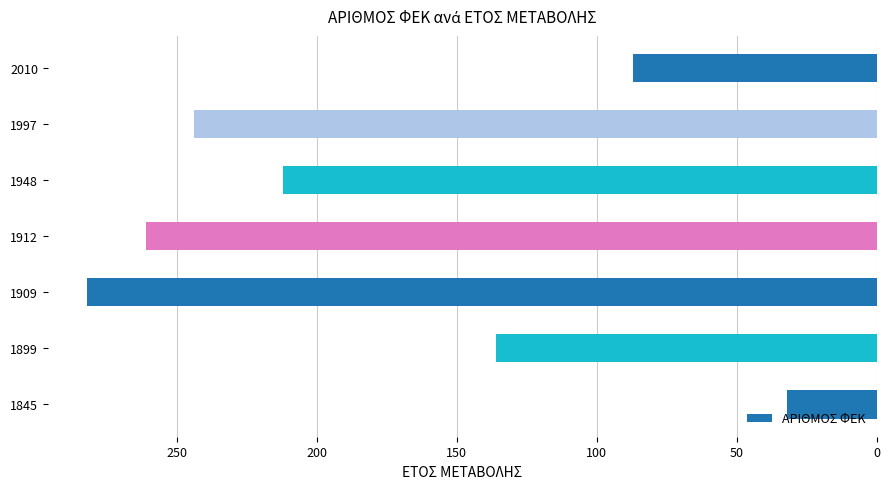

What is the value of the 5th bar from the left?

282